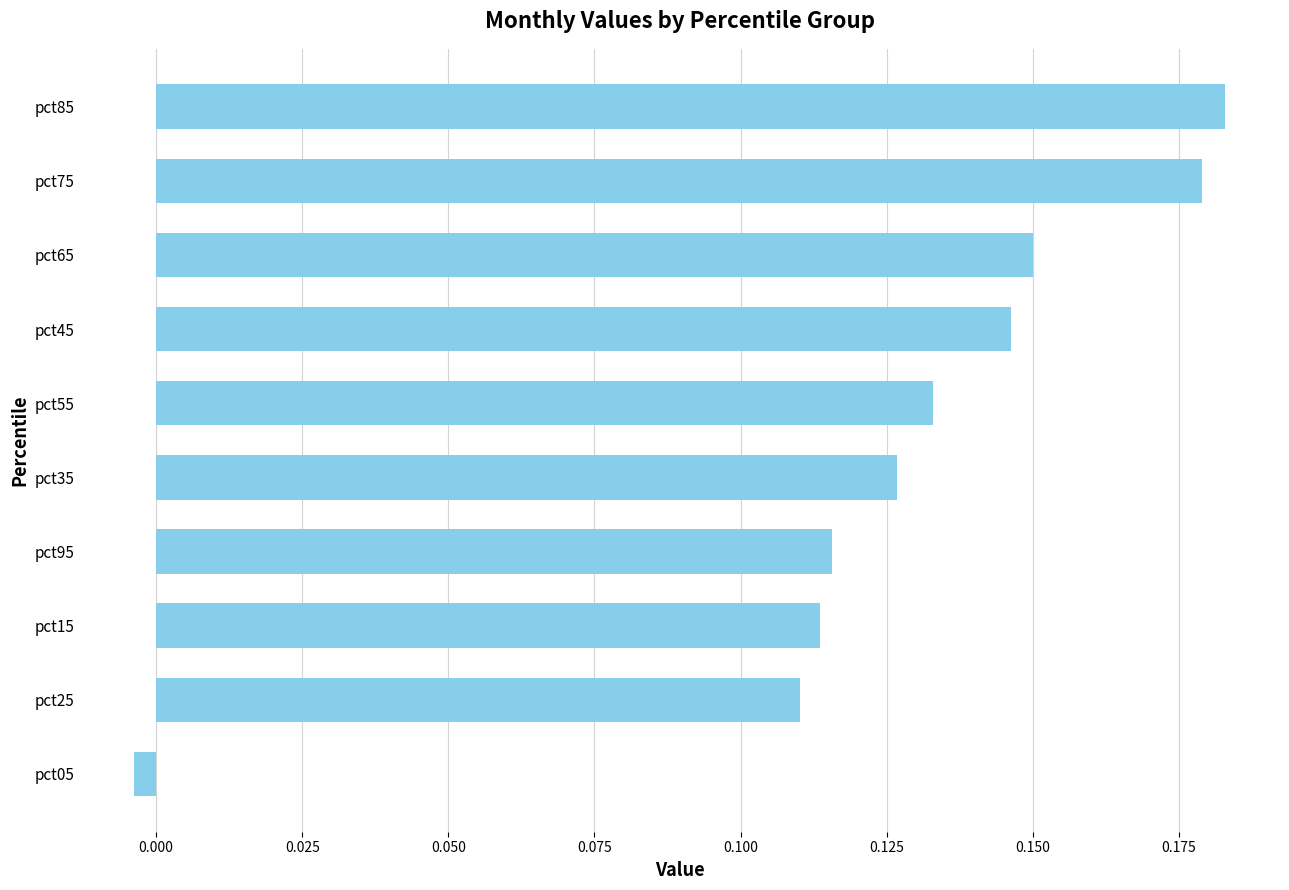

How many bars are there in total?

10